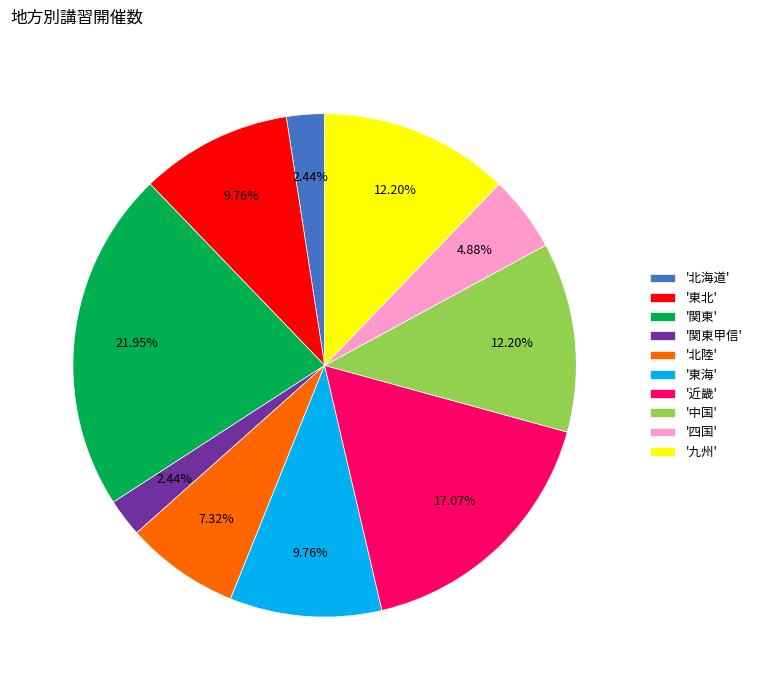

Which slice is the largest?

'関東'